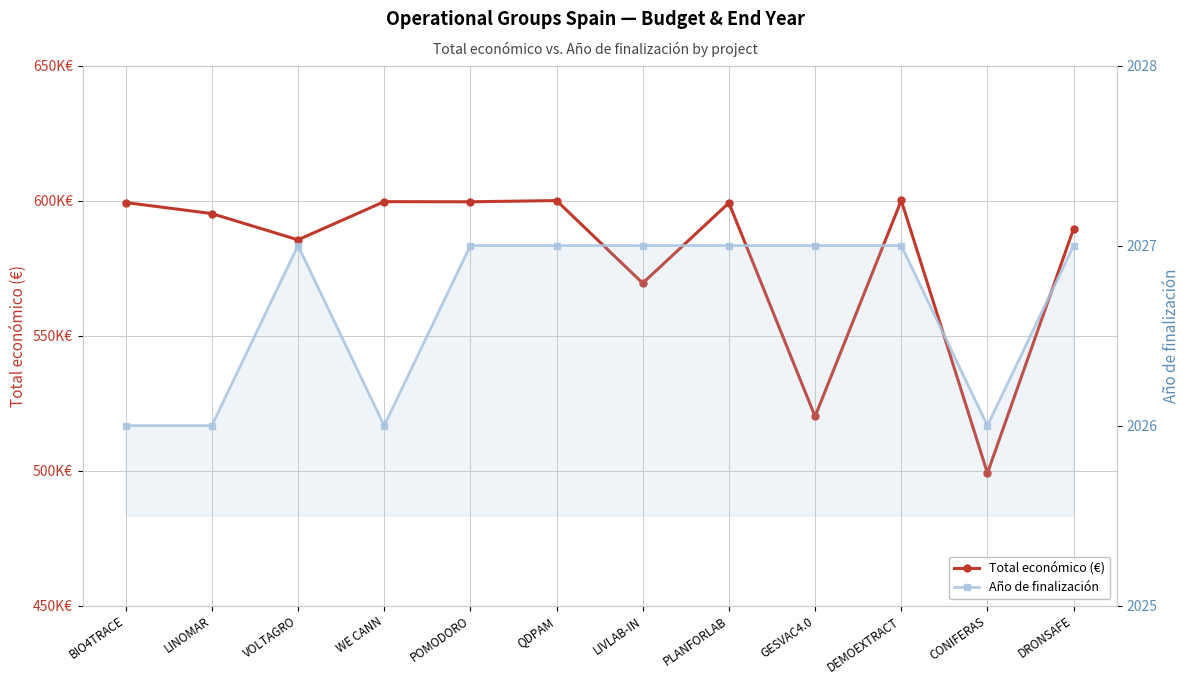

What is the value of the Año de finalización point at the 3rd from the left?

2027